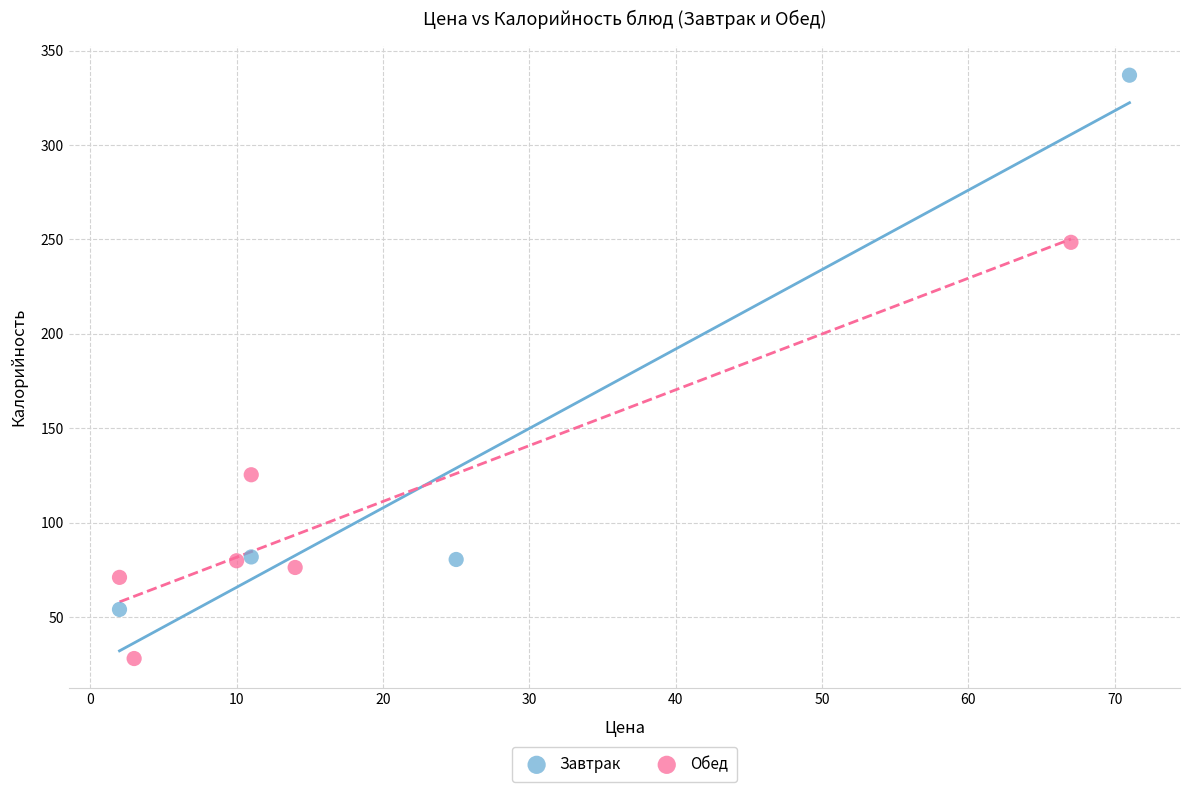

Which series contains the highest Y value?

Завтрак